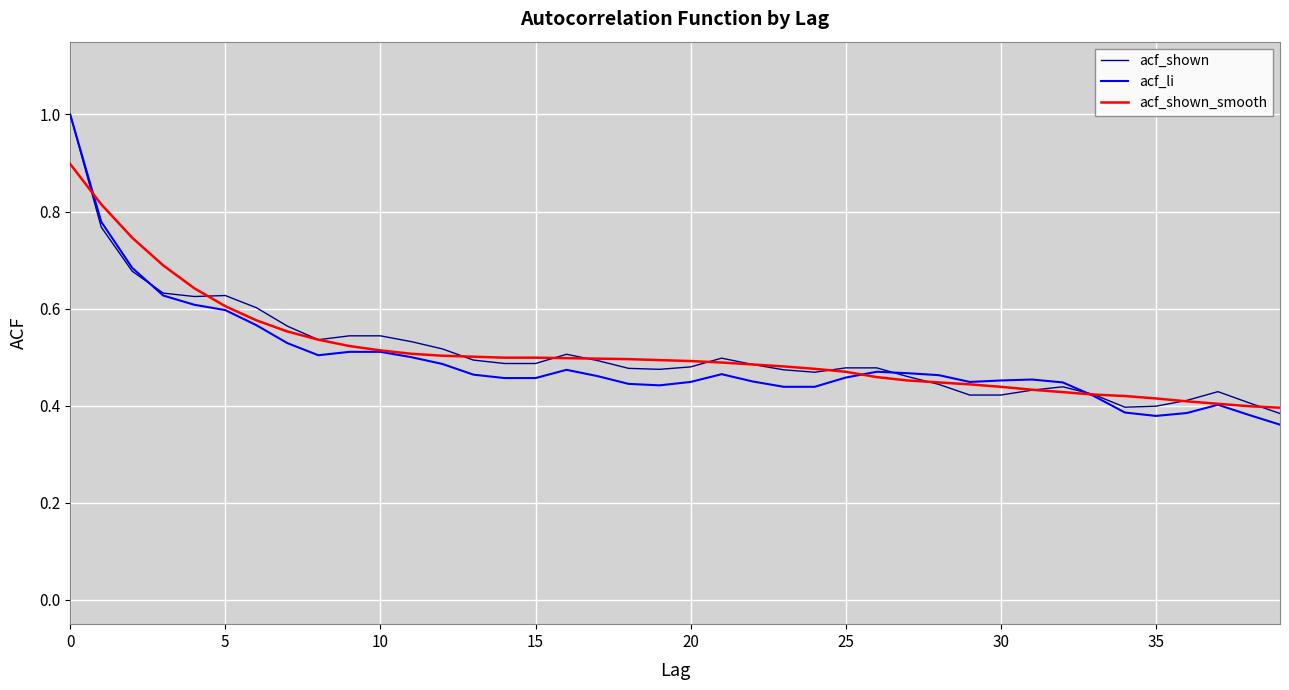

How many lines are shown in the chart?

3